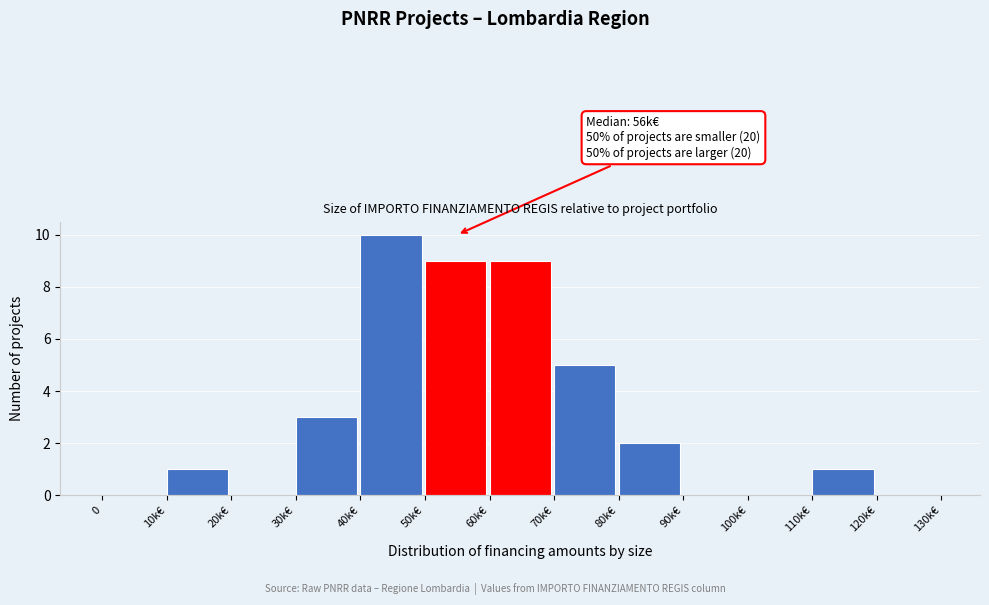

Reading right to left, transcribe all the data shown in this chart.

120k€=0	110k€=1	100k€=0	90k€=0	80k€=2	70k€=5	60k€=9	50k€=9	40k€=10	30k€=3	20k€=0	10k€=1	0=0